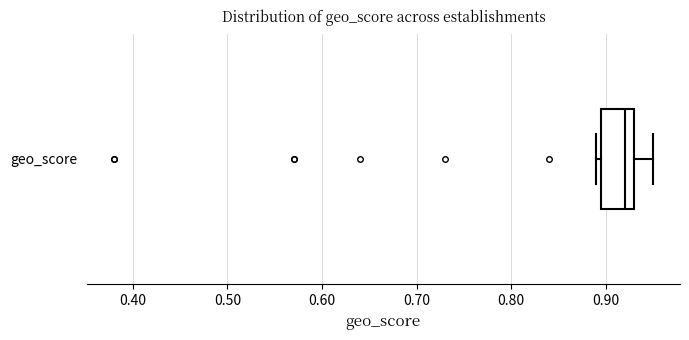

Where is the left edge of the box for geo_score on the x-axis? The values are not printed on the chart, so give them approximately, as read against the axis.

0.90